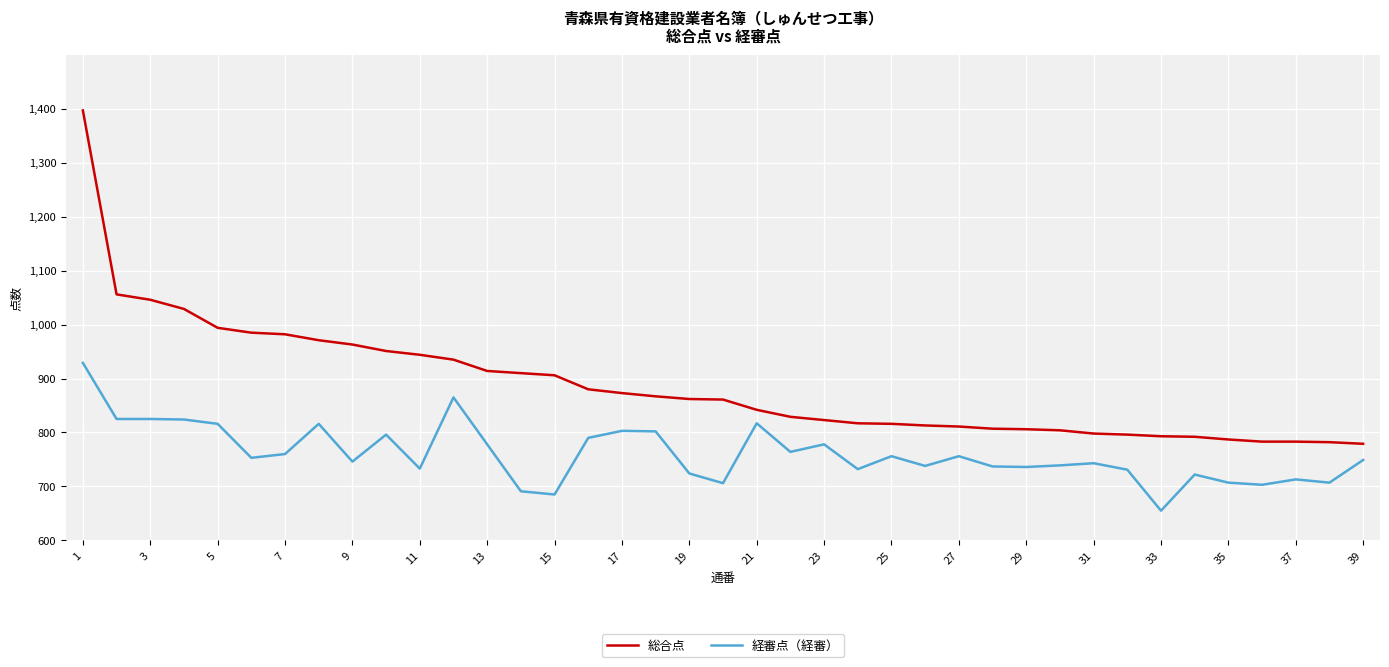

Which series has the largest total across all categories?

総合点